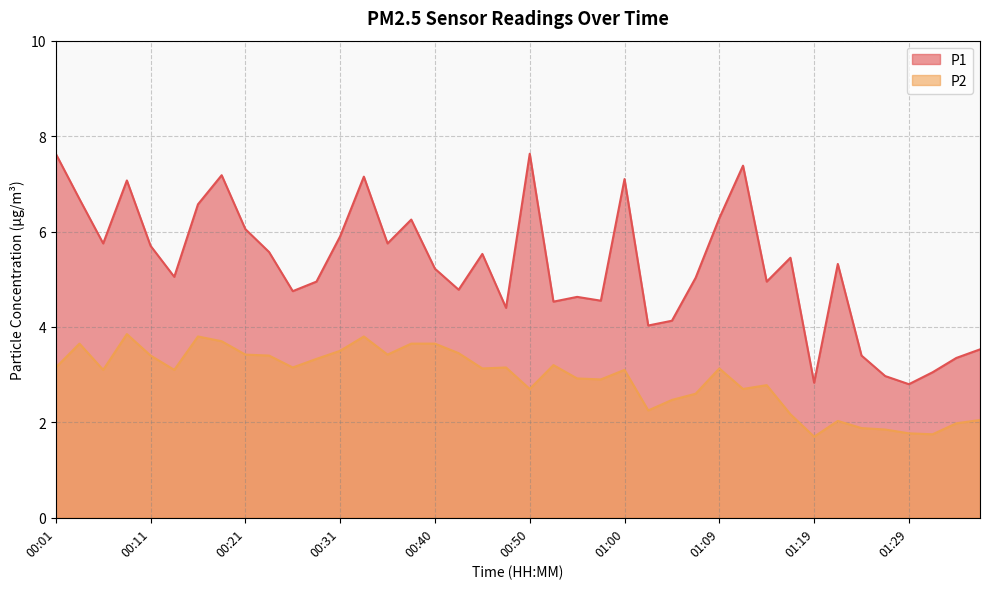

At which label does P1 reach its minimum?

01:29